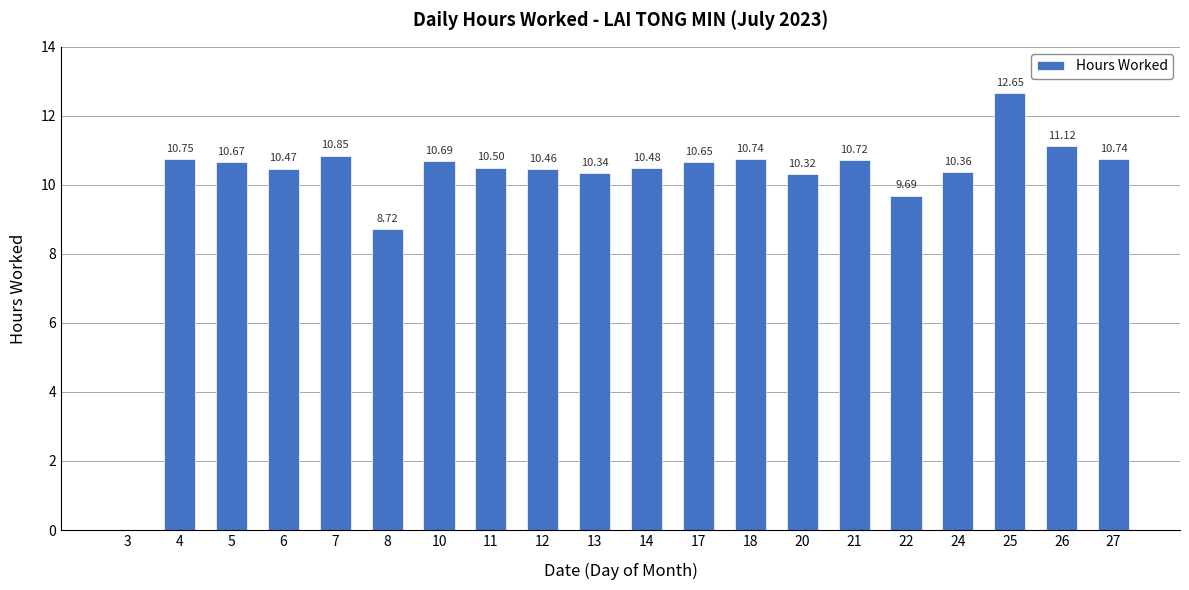

Between 11 and 7, which is larger?

7